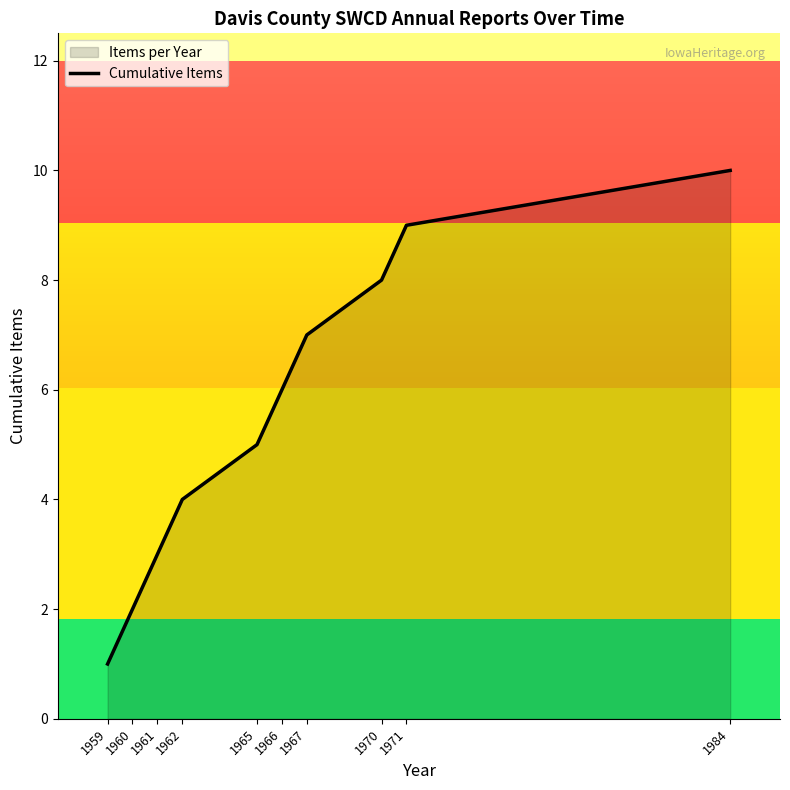

What is the value of the 10th point from the left?

10